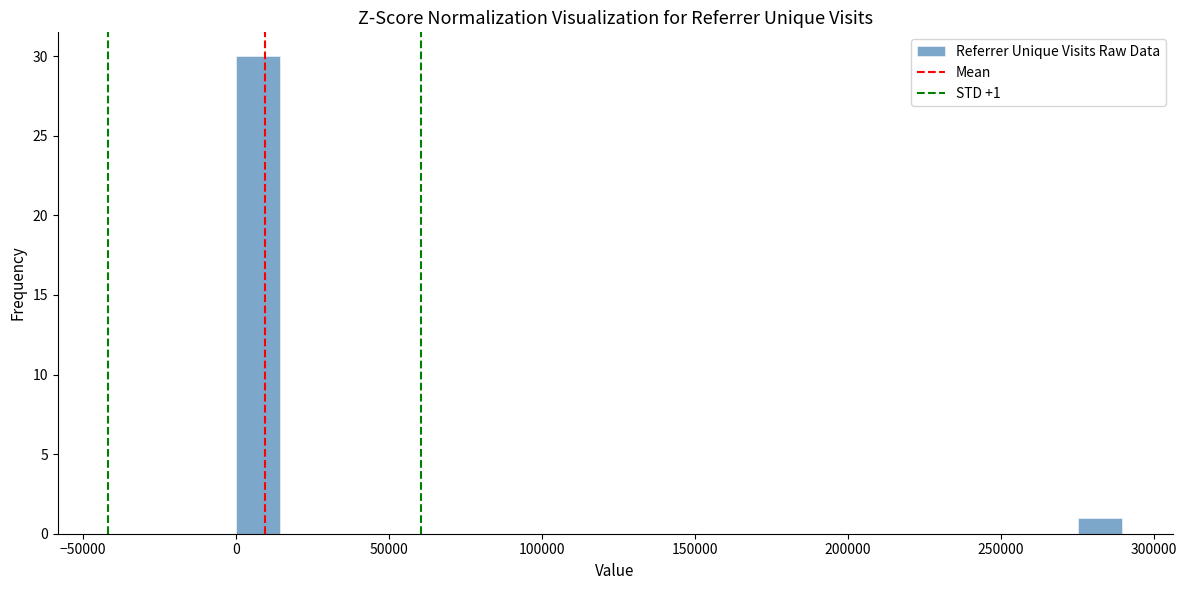

Read against the x-axis, roughly where is the centre of the tallest bar?

5000